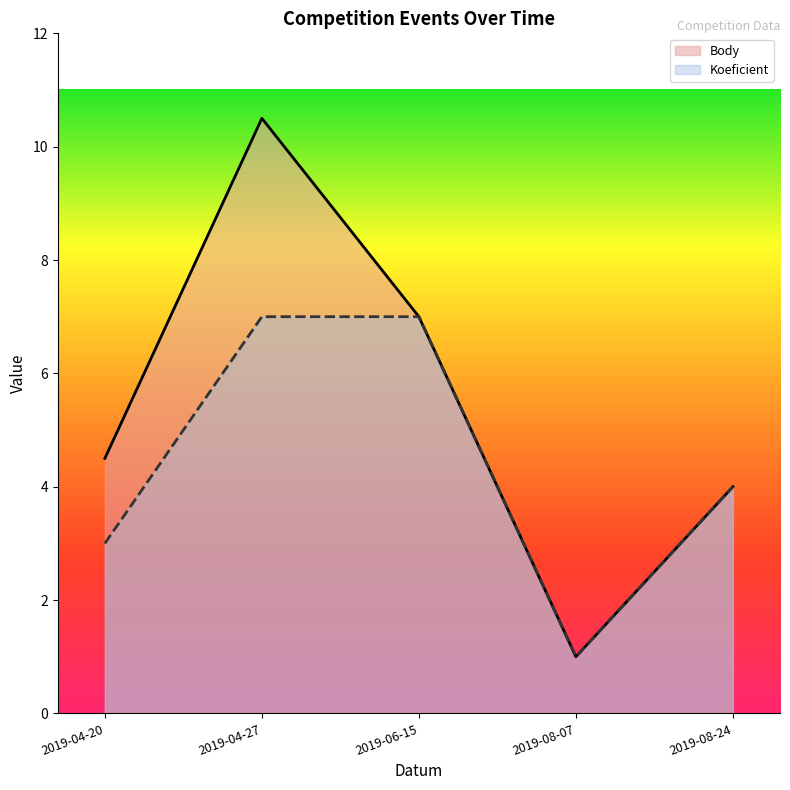

What is the minimum value shown in the chart?

1.0